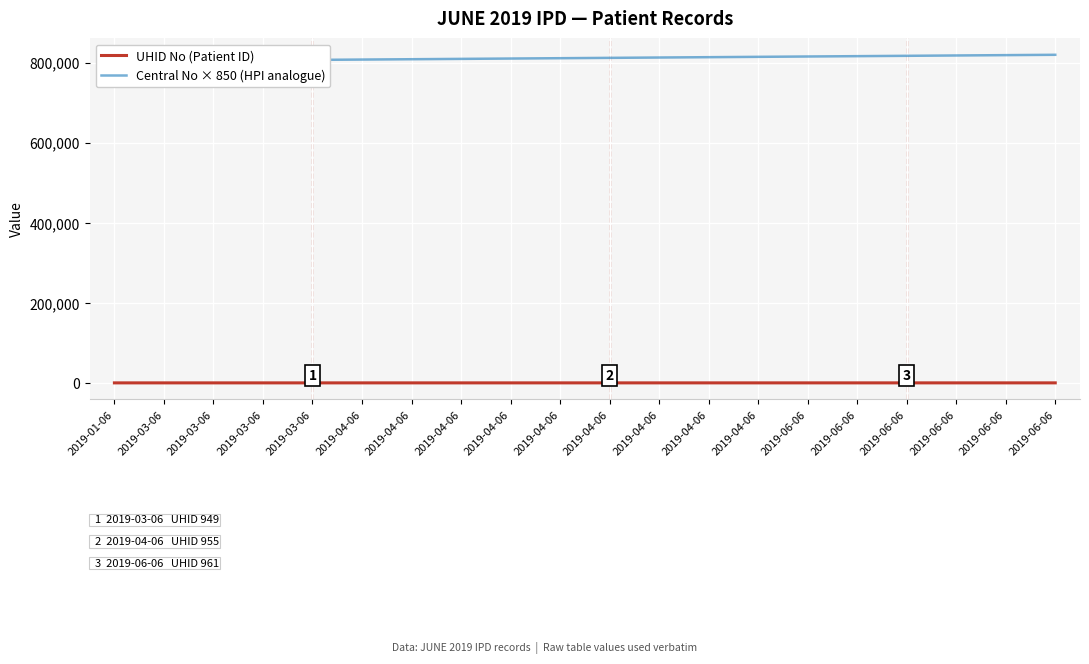

How many data points in Central No × 850 (HPI analogue) are less than 811750?

10